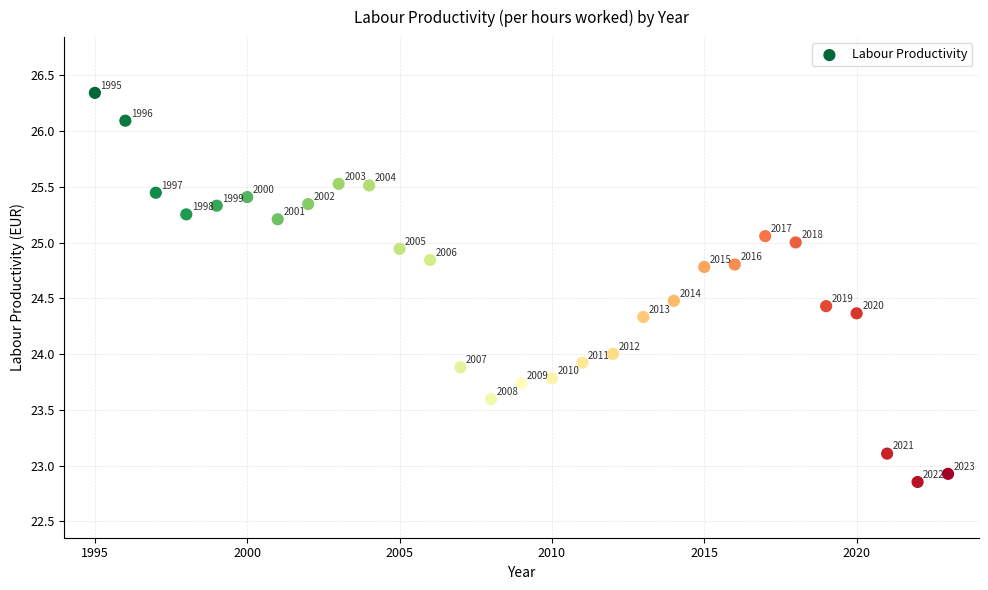

What is the range of Y values (max minus min)?

3.5